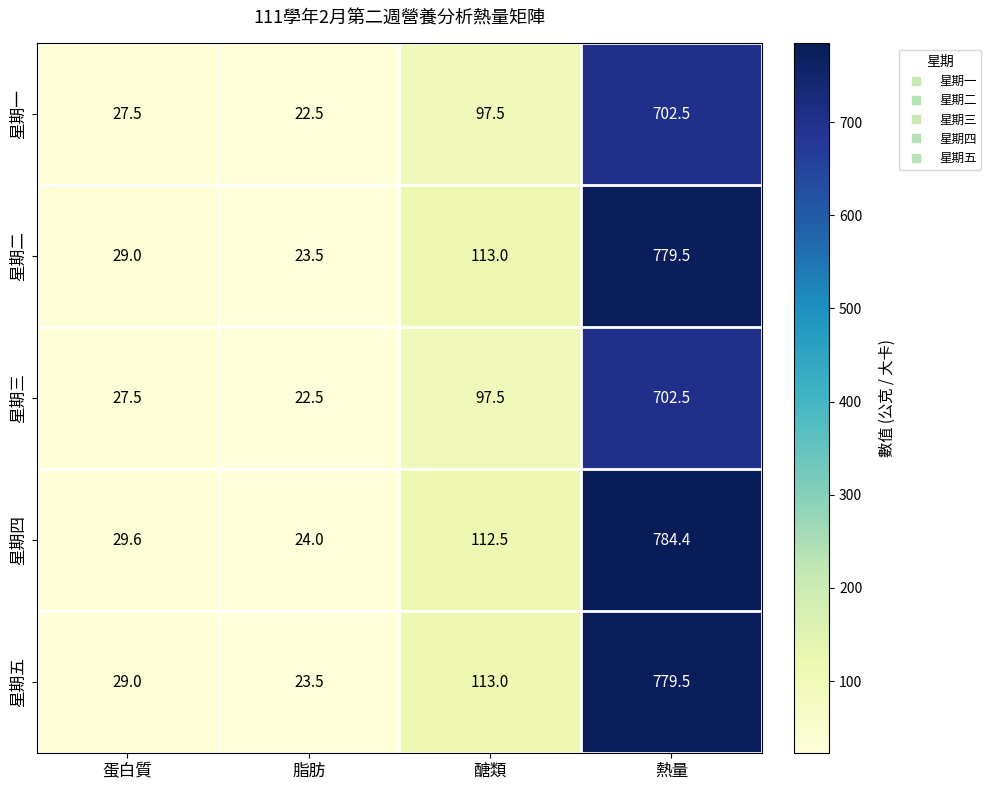

What is the lowest value of the 星期五 series?

23.5